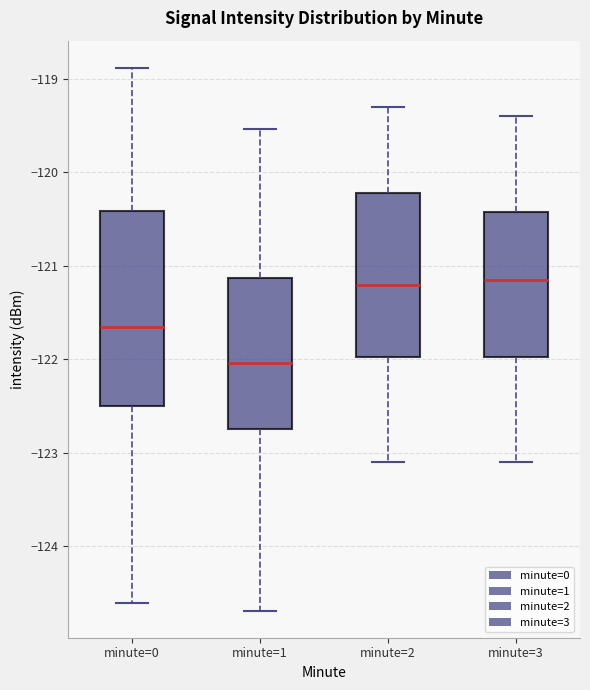

Reading left to right, transcribe this box plot: for each box, give where its median line is, the range the box spans, and where its two whiskers end, as read against the y-axis. The values are not printed on the chart, so give them approximately, as read against the axis.

minute=0: median -121.7, box -122.5 to -120.4, whiskers -124.6 to -118.9
minute=1: median -122.0, box -122.7 to -121.1, whiskers -124.7 to -119.5
minute=2: median -121.2, box -122.0 to -120.2, whiskers -123.1 to -119.3
minute=3: median -121.1, box -122.0 to -120.4, whiskers -123.1 to -119.4